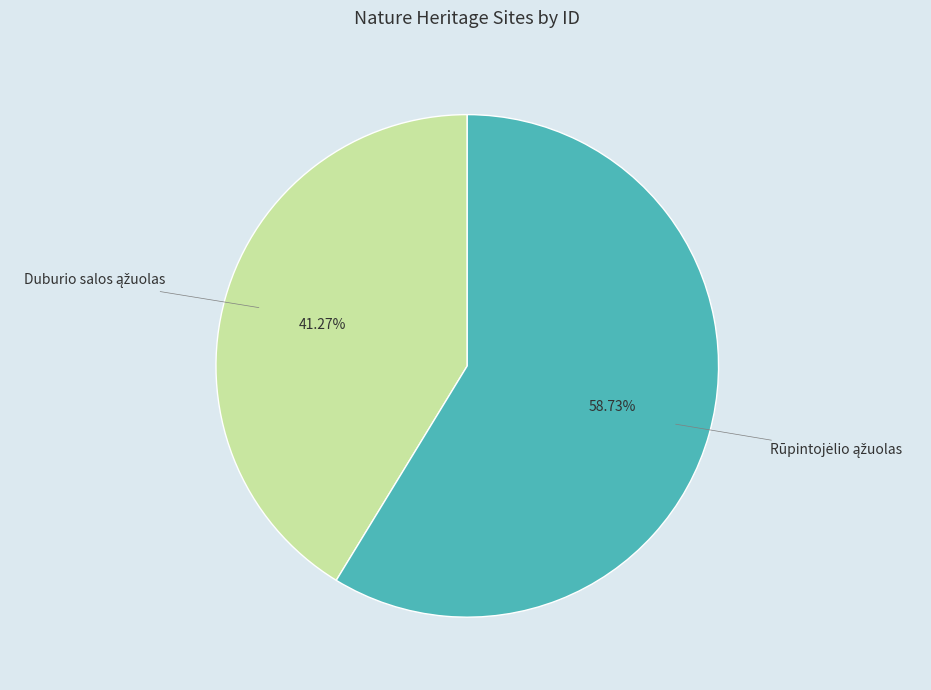

Does any single category account for the majority?

Yes